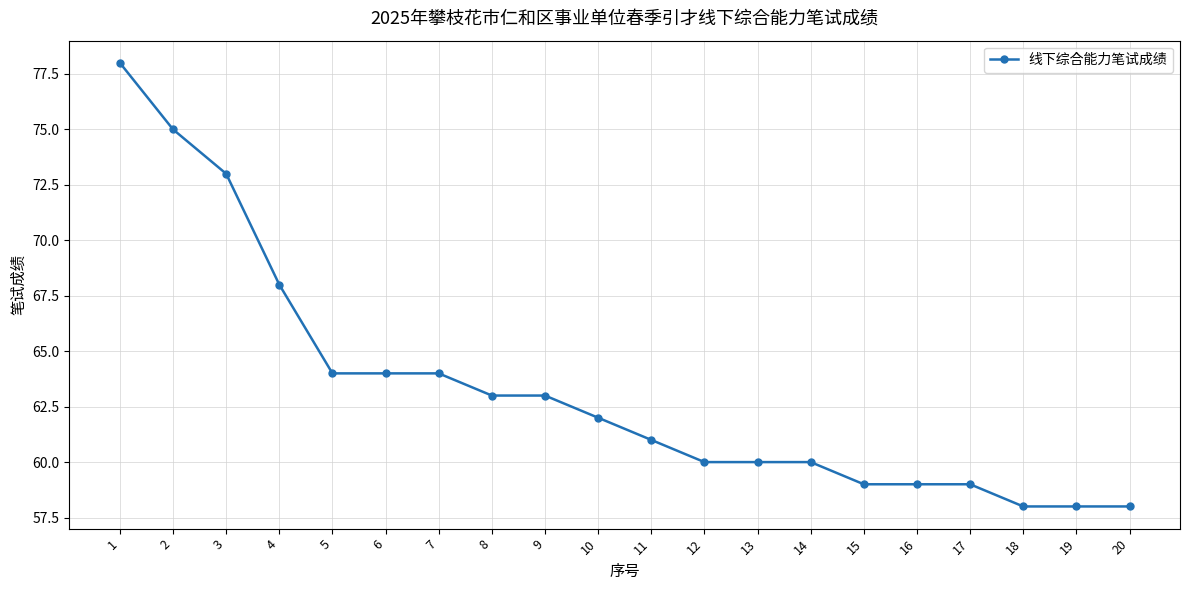

What is the value of the 10th point from the left?

62